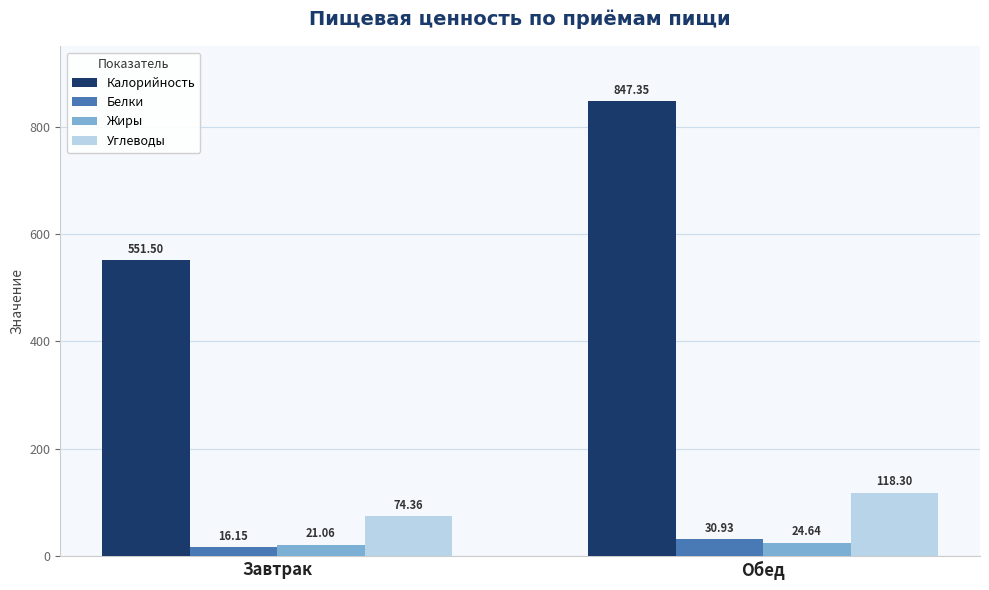

What is the spread (max minus min) of values at Обед?

822.7